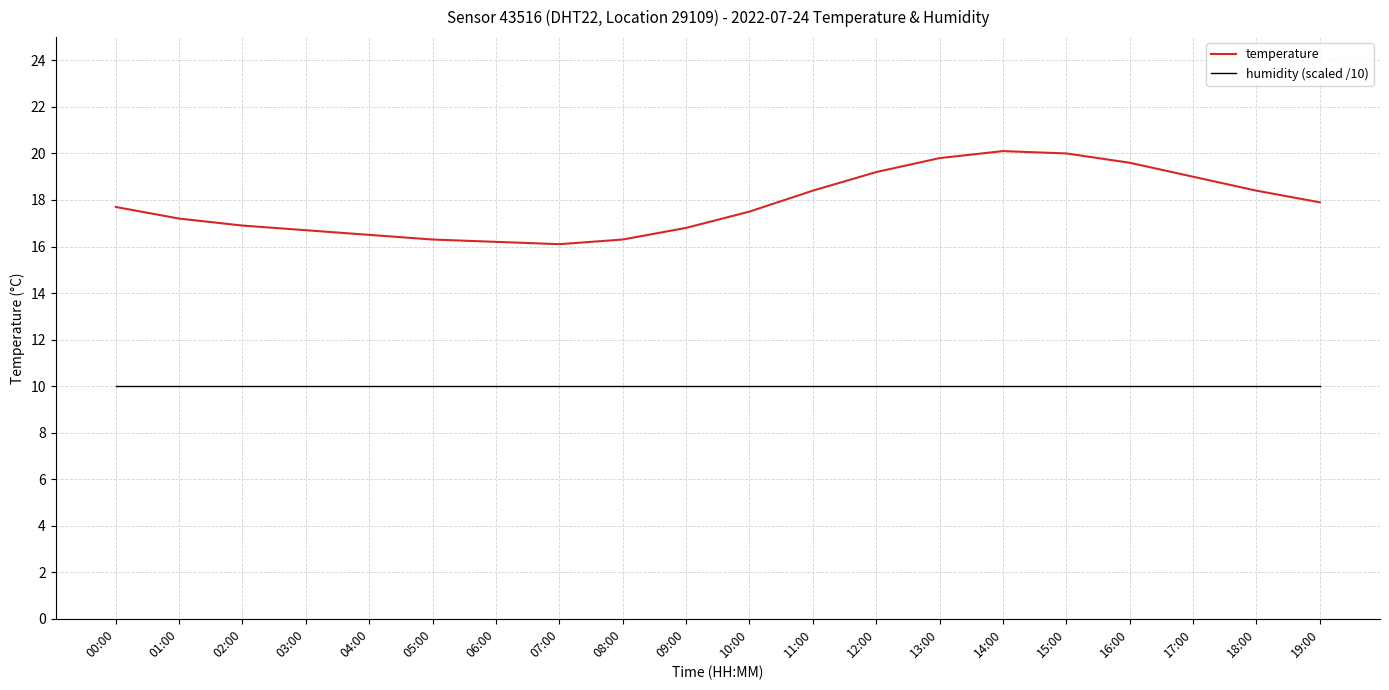

What is the average value of the temperature series?

17.8